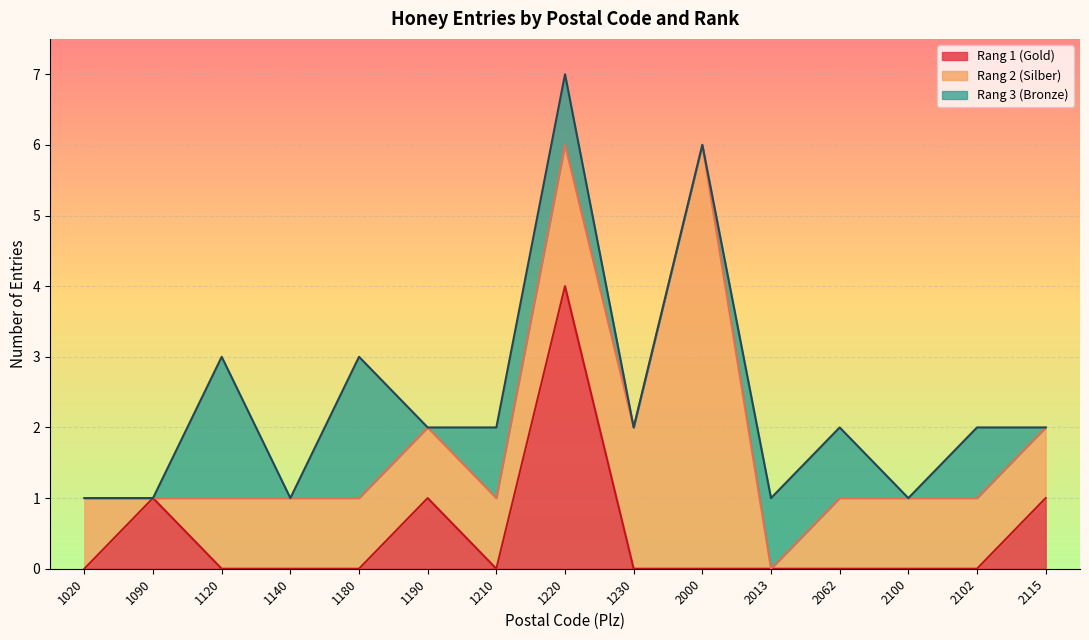

At which category is the sum across all series the highest?

1220